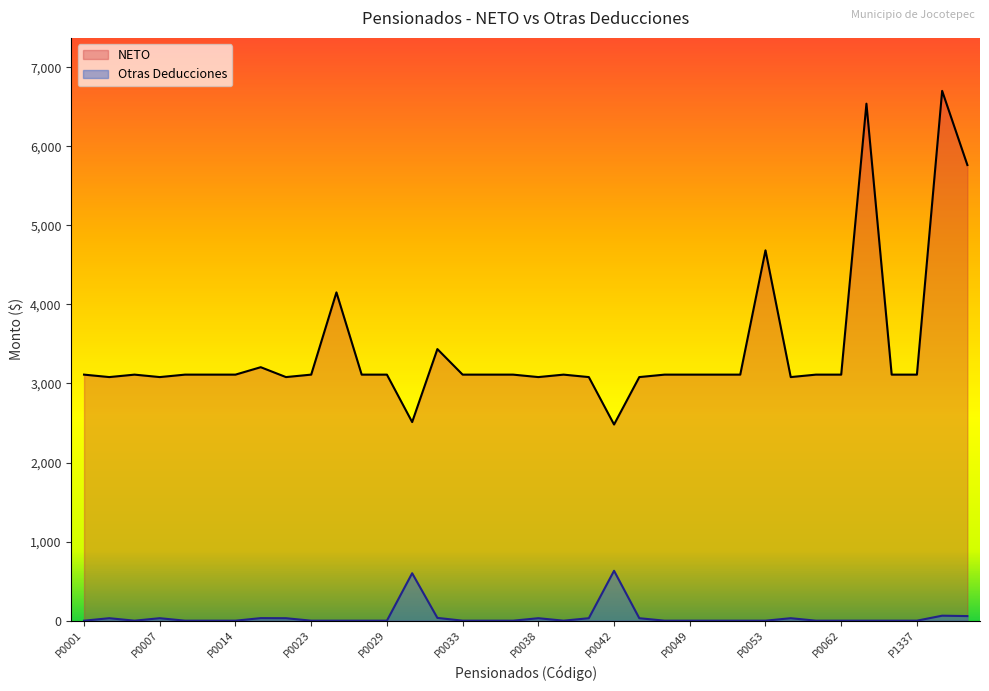

Which label corresponds to the largest value in the chart?

34